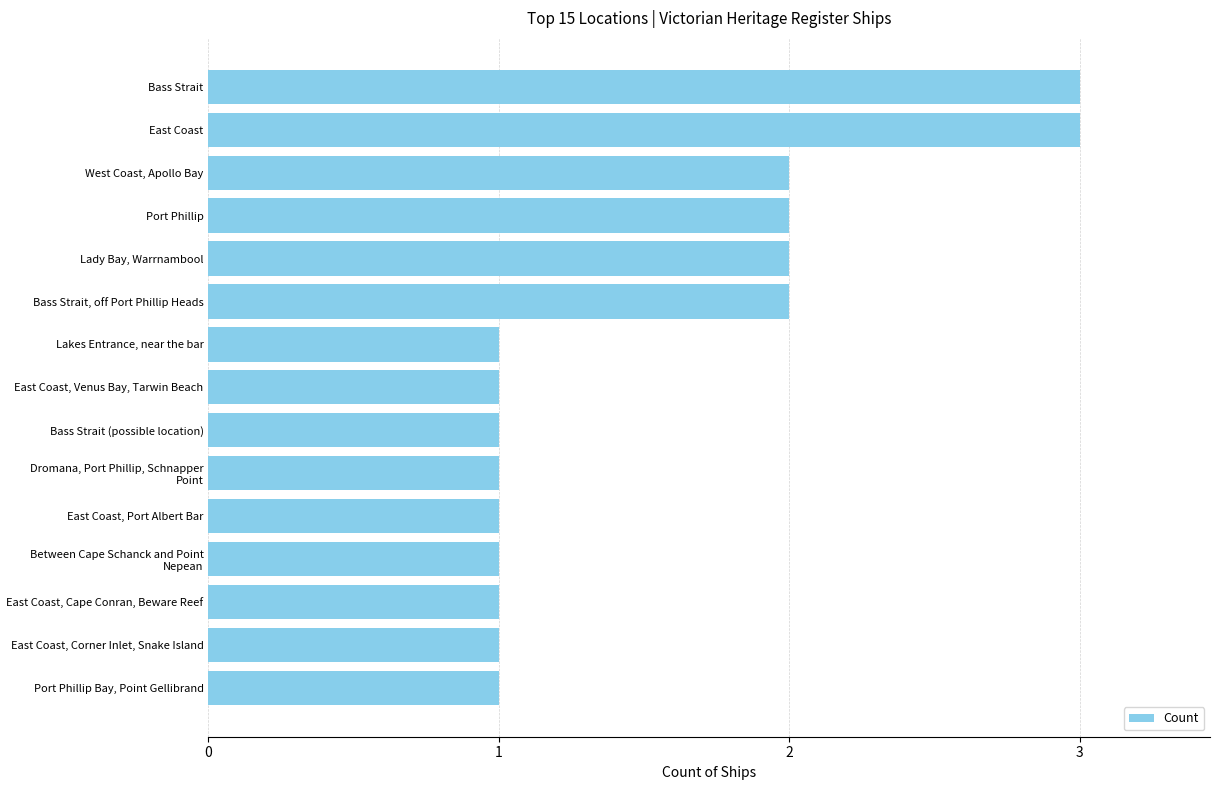

Count the number of categories in the chart.

15